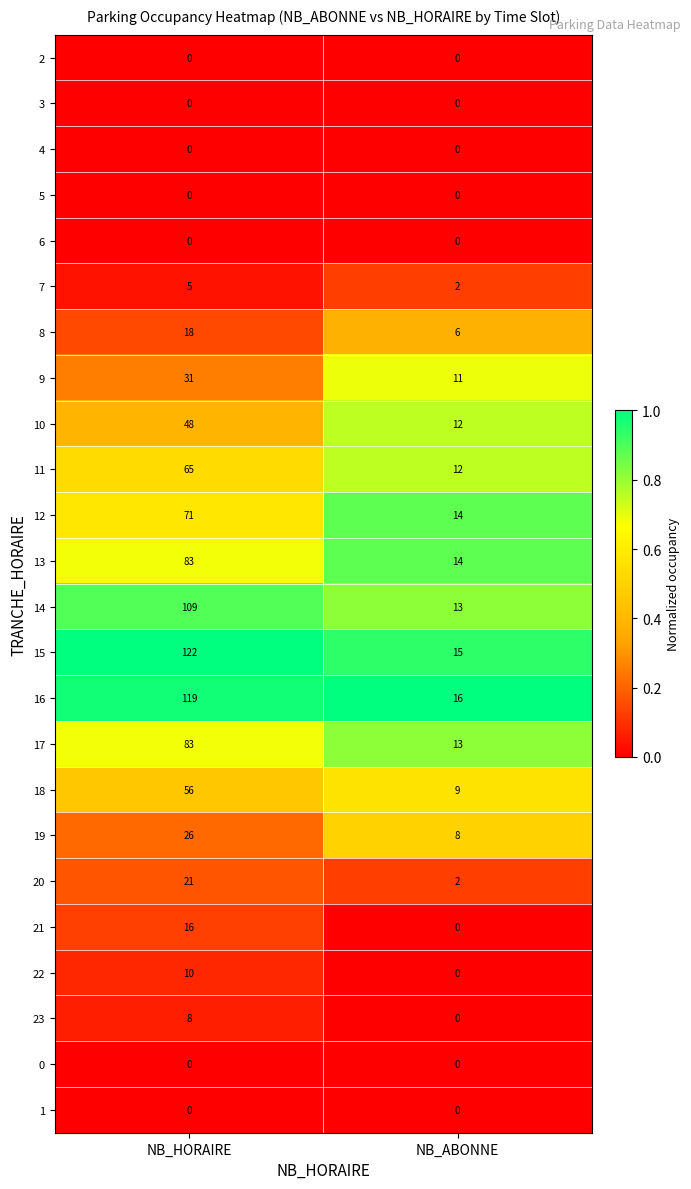

True or false: 6 has a value of 0 at NB_HORAIRE.

True